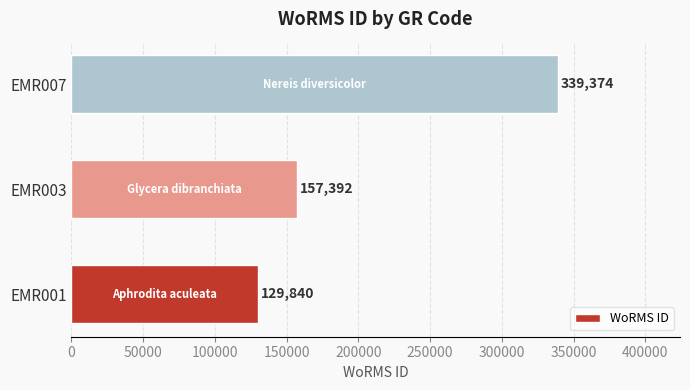

What is the average value?

208869